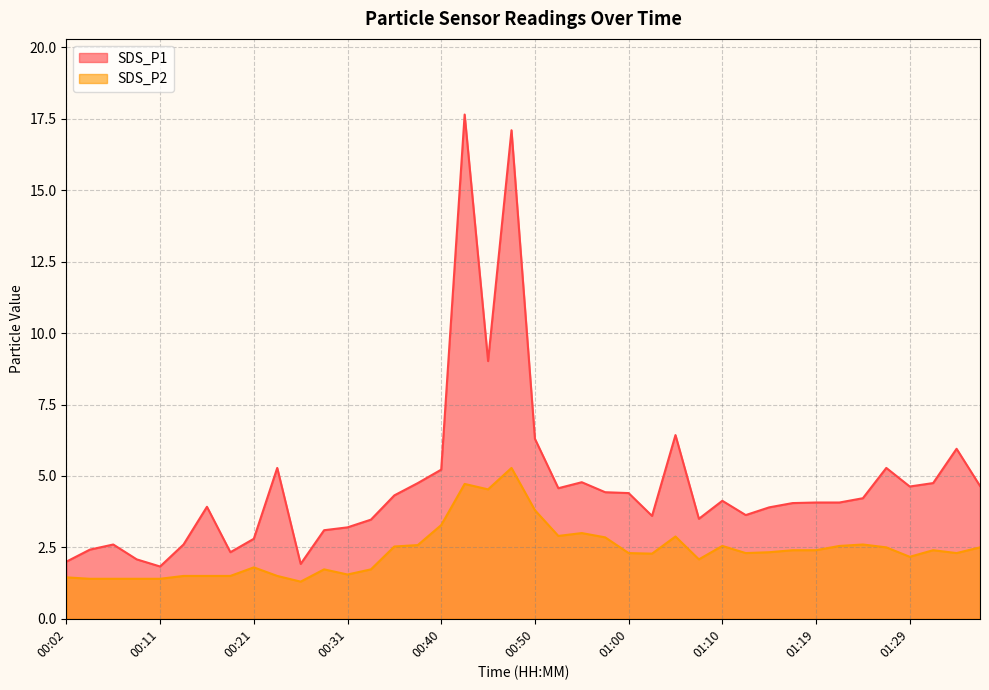

Where is the first local minimum for SDS_P1?

00:11